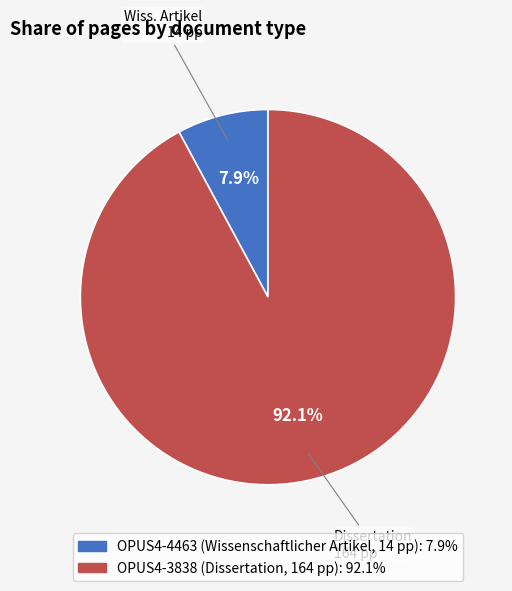

Is there a majority slice in this chart?

Yes